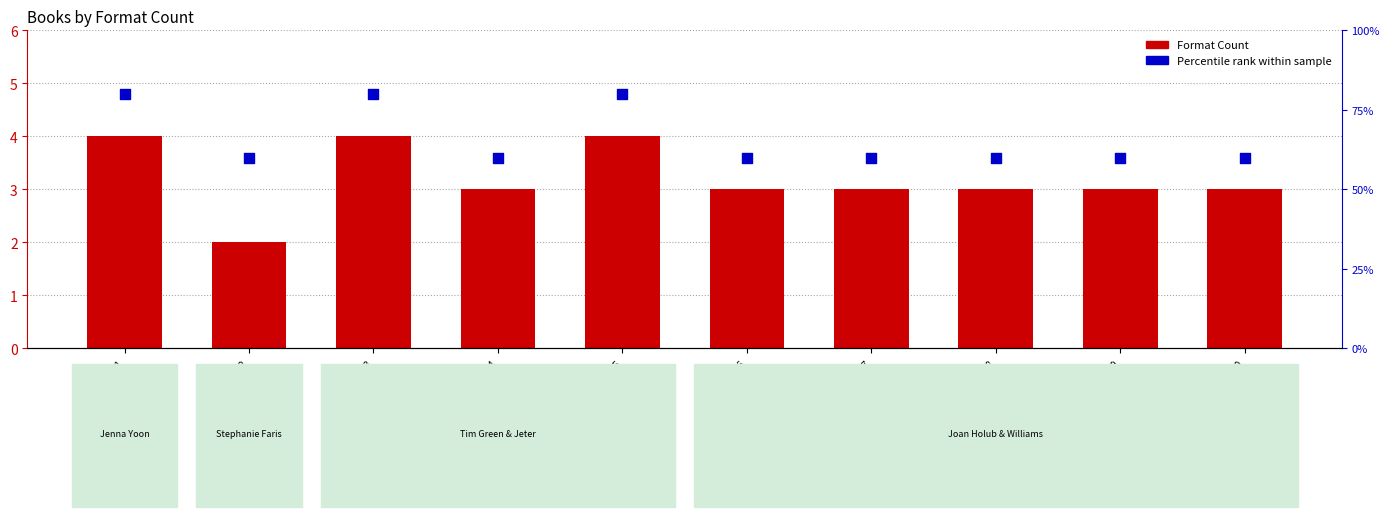

Which series contains the lowest Y value?

Format Count